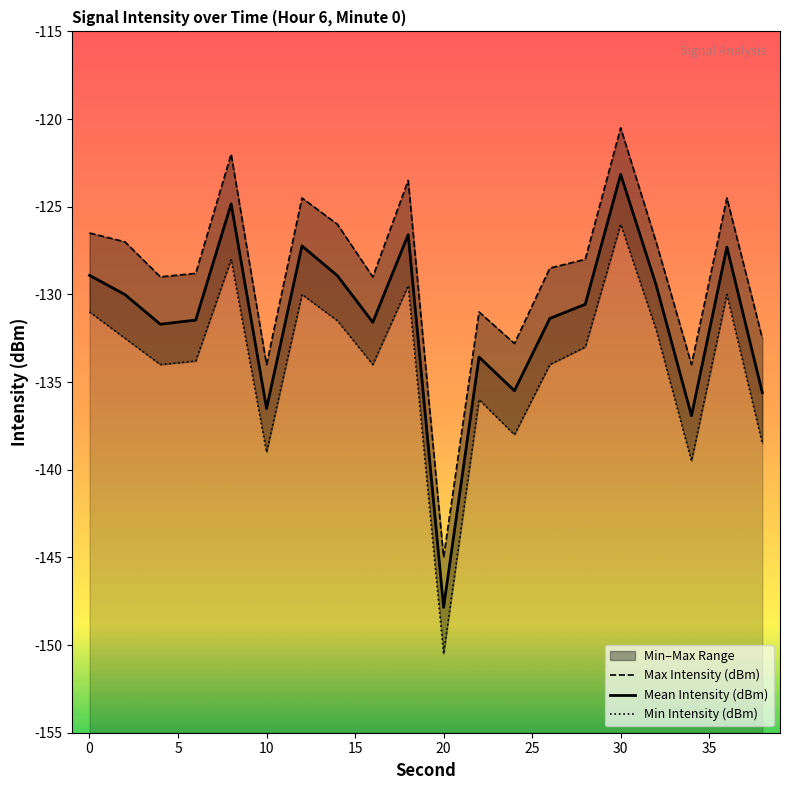

True or false: Min Intensity (dBm) and Max Intensity (dBm) cross at least once.

False